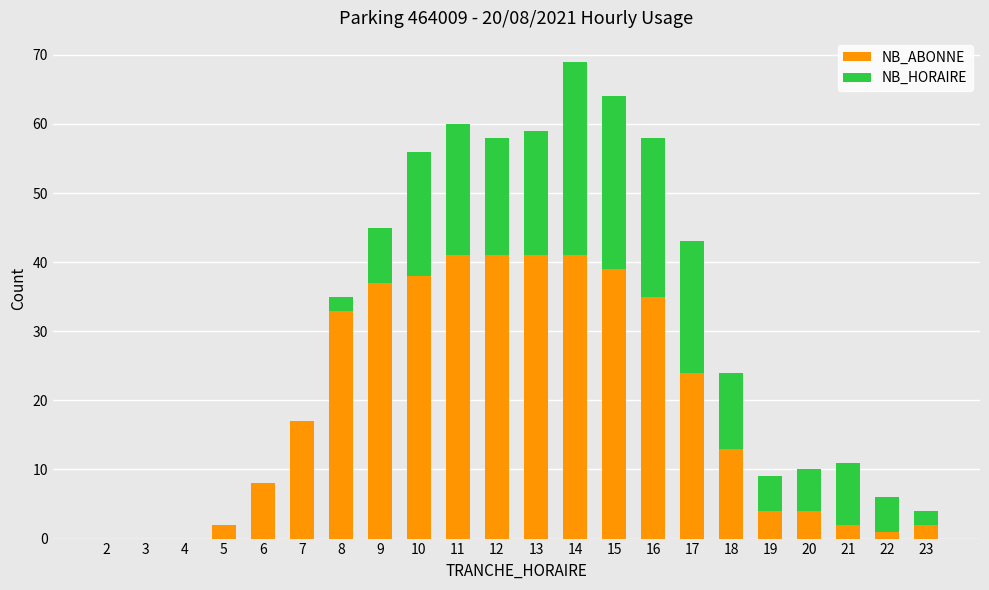

True or false: NB_ABONNE has a value of 19 at 12.

False